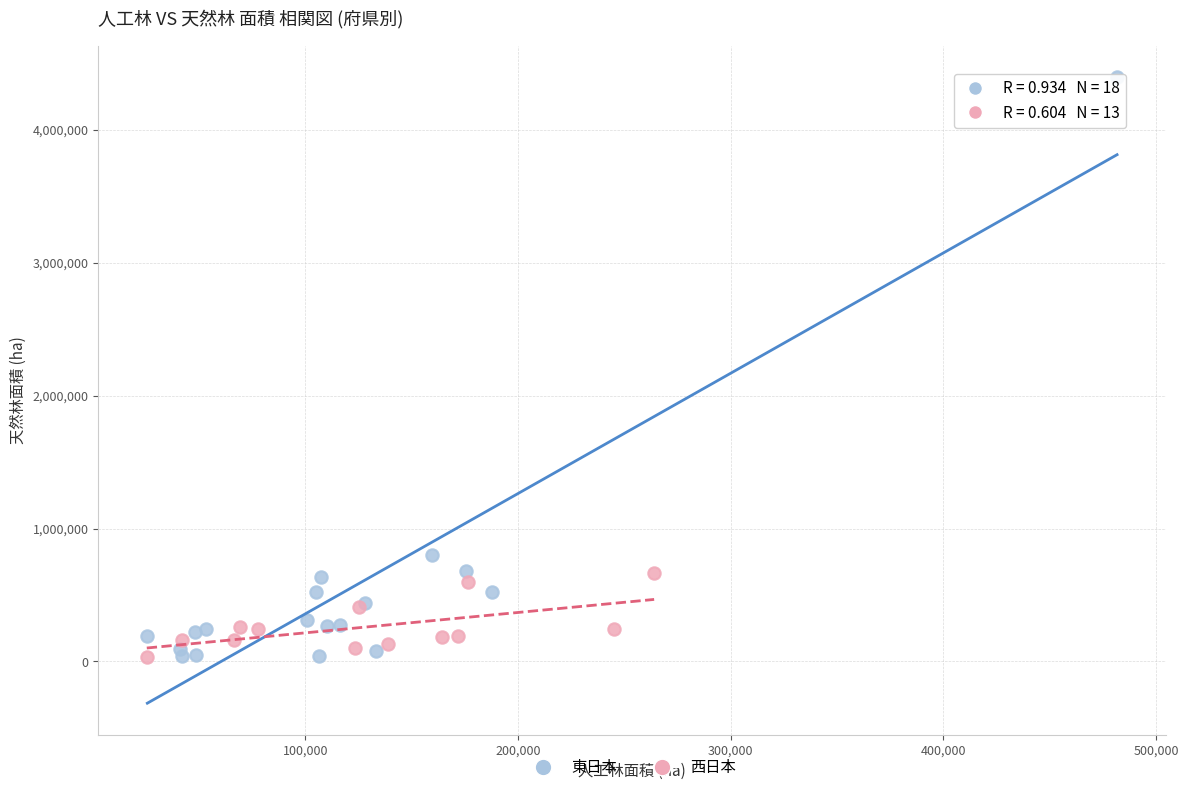

Which series has the widest spread of Y values?

東日本